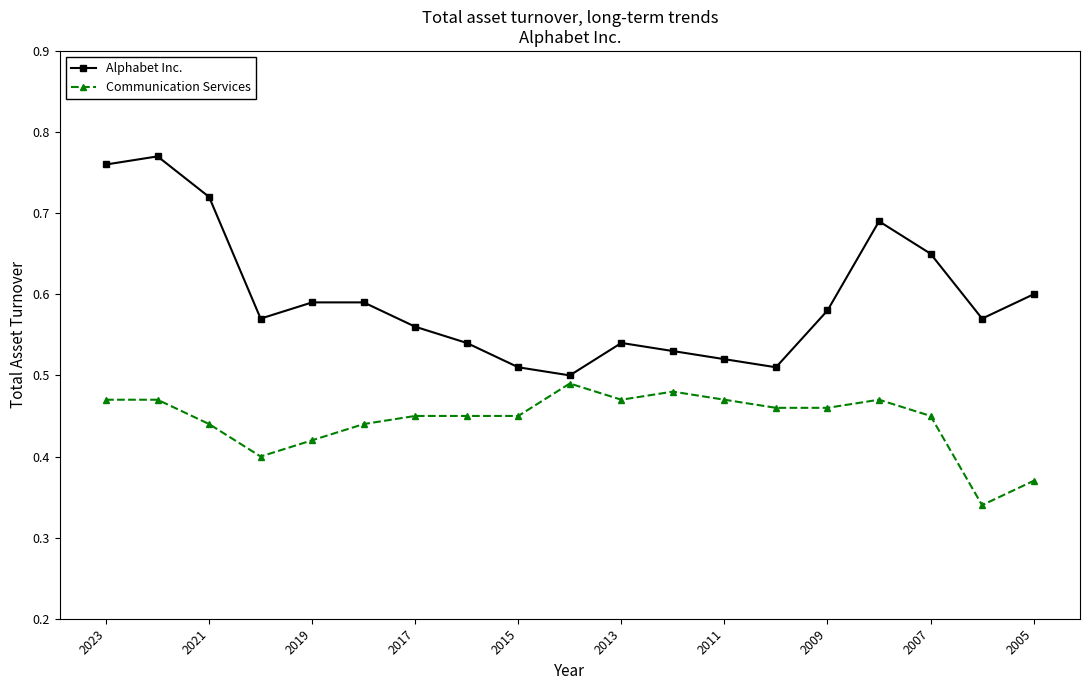

Rank the series by their maximum value, from lowest to highest.

Communication Services, Alphabet Inc.